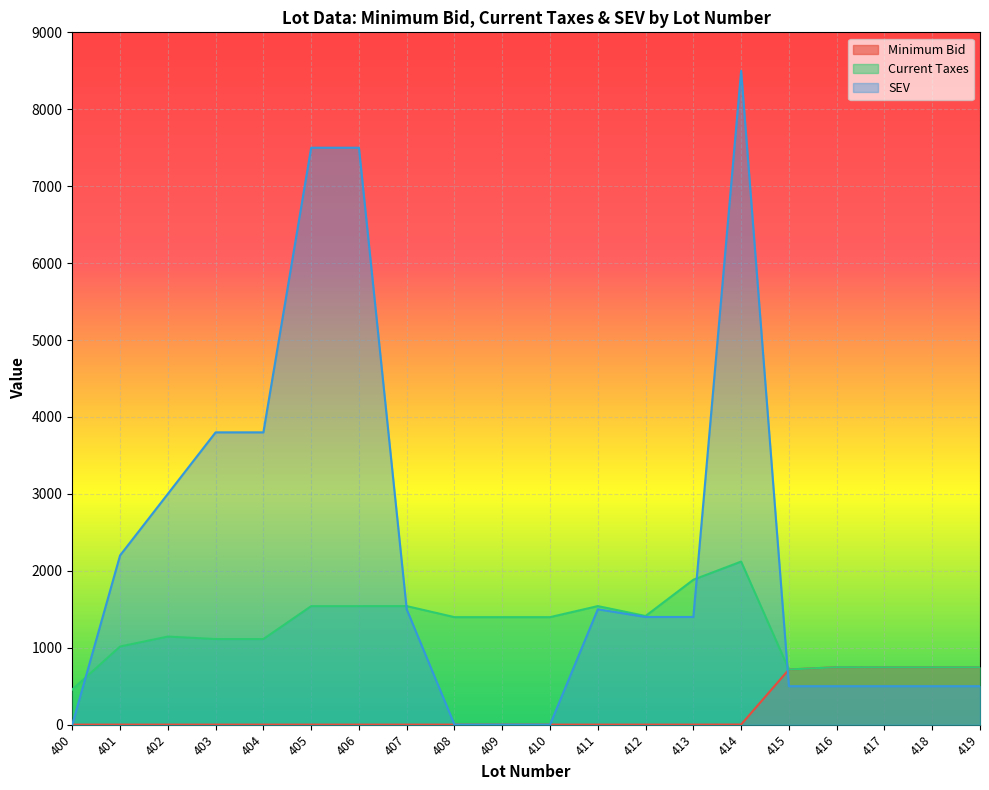

List the series in order of their overall mean, lowest first.

Minimum Bid, Current Taxes, SEV